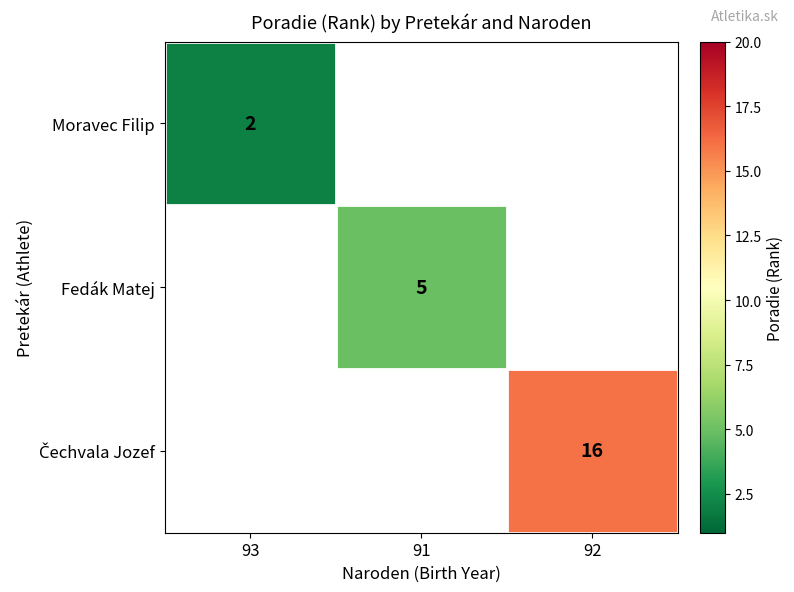

The value of Fedák Matej at 91 is 7.0. True or false?

False